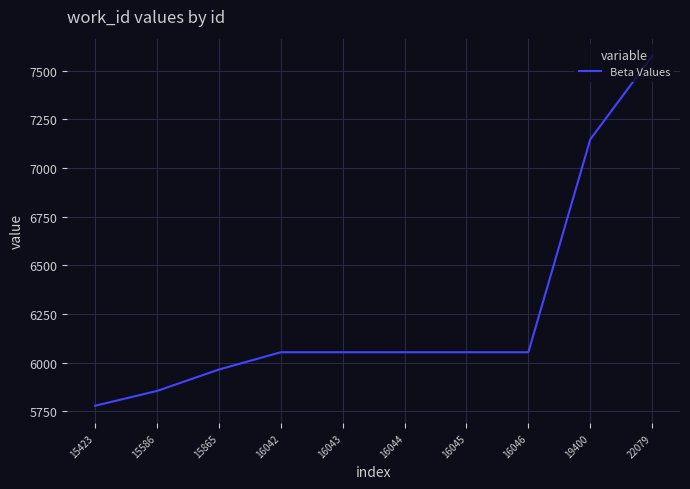

How many categories are shown in the chart?

10